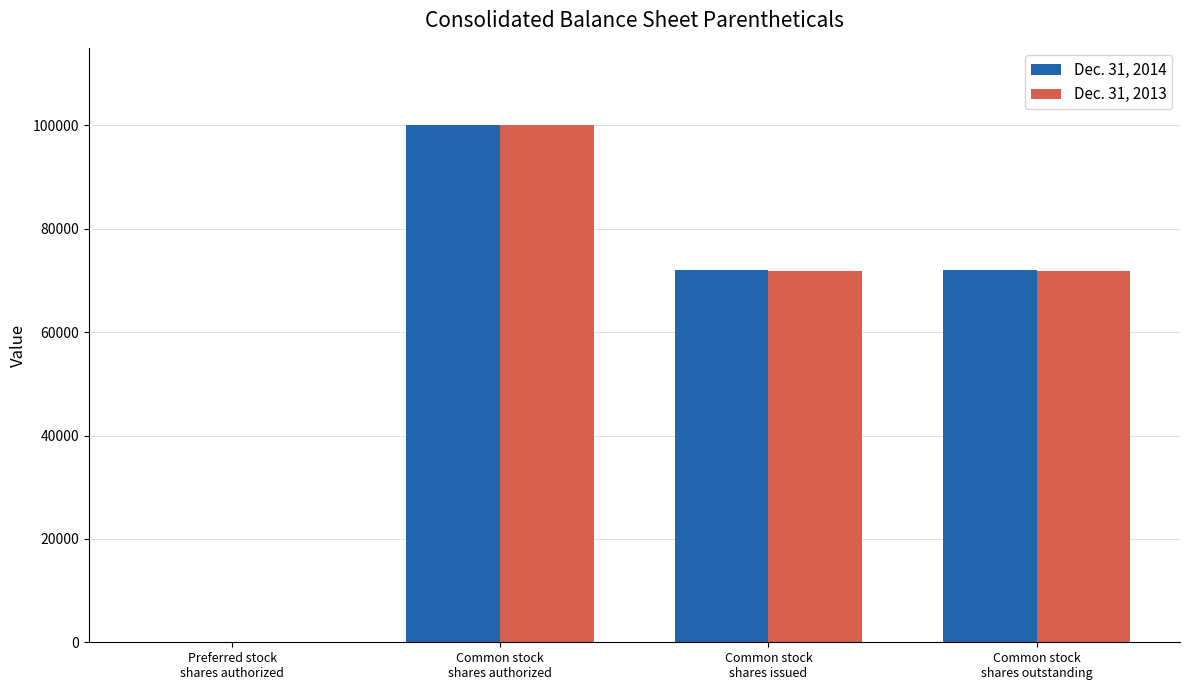

How many Dec. 31, 2013 values are between 71883 and 100000?

3